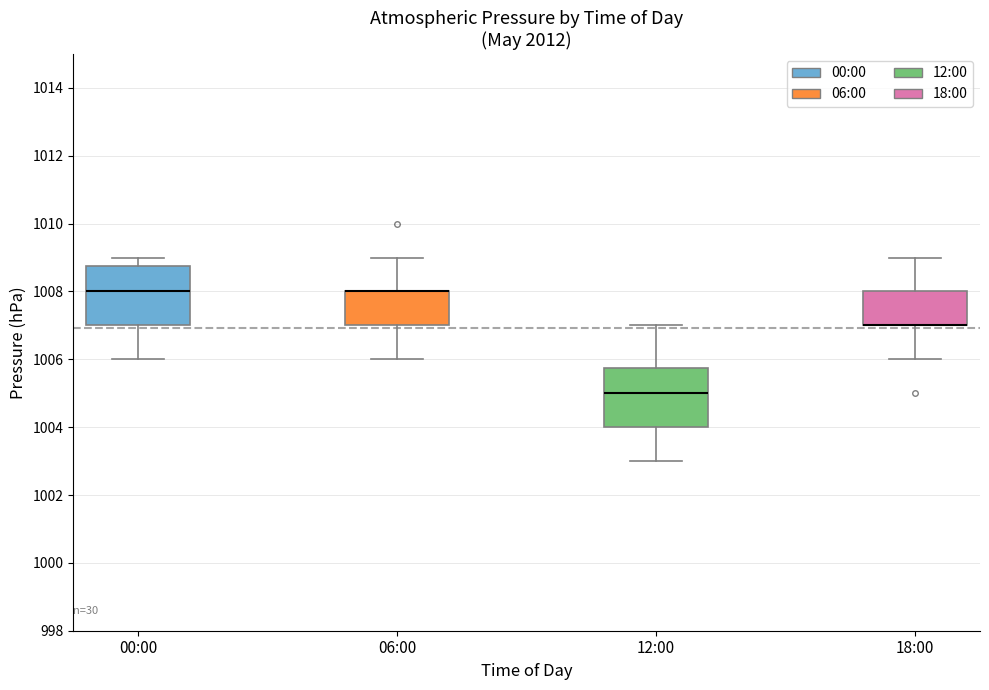

Reading left to right, read every box against the y-axis: the position of its median line, the range the box covers, and the ends of its whiskers. The values are not printed on the chart, so give them approximately, as read against the axis.

00:00: median 1008.0, box 1007.0 to 1008.8, whiskers 1006.0 to 1009.0
06:00: median 1008.0 (drawn on the box's upper edge), box 1007.0 to 1008.0, whiskers 1006.0 to 1009.0
12:00: median 1005.0, box 1004.0 to 1005.8, whiskers 1003.0 to 1007.0
18:00: median 1007.0 (drawn on the box's lower edge), box 1007.0 to 1008.0, whiskers 1006.0 to 1009.0